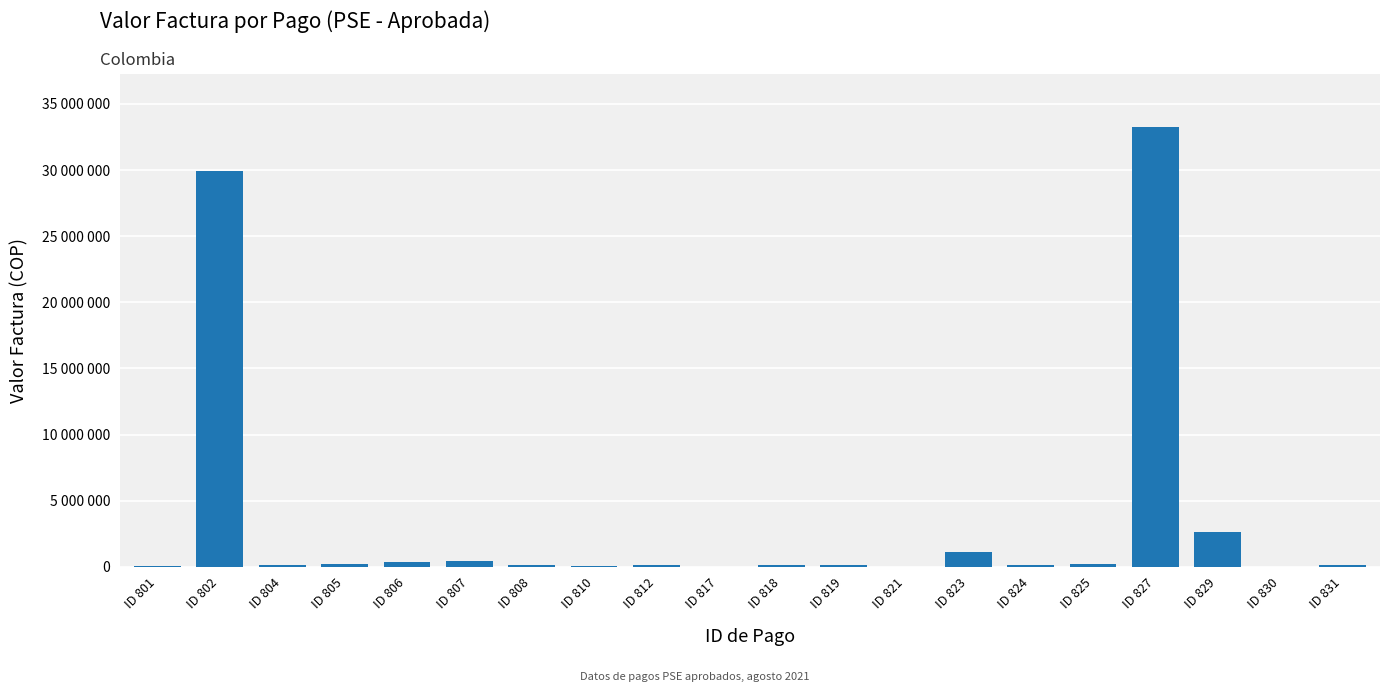

Are the bars horizontal?

No